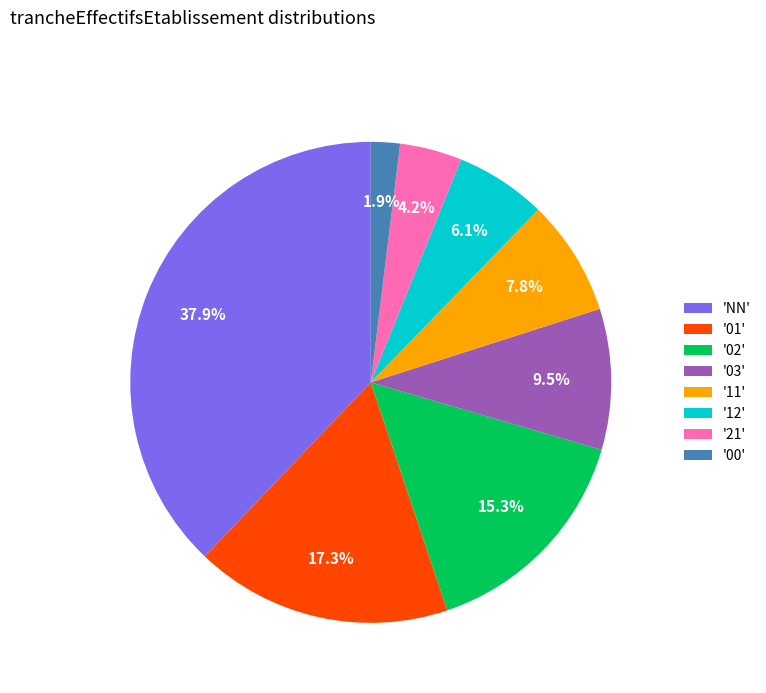

Does any single category account for the majority?

No